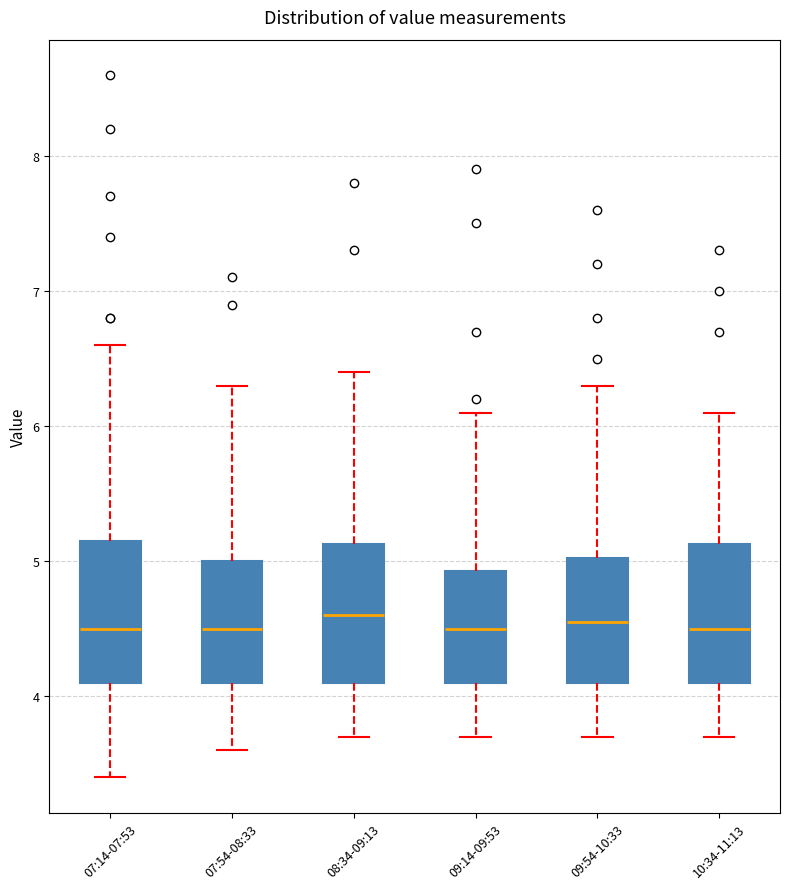

Reading left to right, read every box against the y-axis: the position of its median line, the range the box covers, and the ends of its whiskers. The values are not printed on the chart, so give them approximately, as read against the axis.

07:14-07:53: median 4.5, box 4.1 to 5.2, whiskers 3.4 to 6.6
07:54-08:33: median 4.5, box 4.1 to 5.0, whiskers 3.6 to 6.3
08:34-09:13: median 4.6, box 4.1 to 5.1, whiskers 3.7 to 6.4
09:14-09:53: median 4.5, box 4.1 to 4.9, whiskers 3.7 to 6.1
09:54-10:33: median 4.6, box 4.1 to 5.0, whiskers 3.7 to 6.3
10:34-11:13: median 4.5, box 4.1 to 5.1, whiskers 3.7 to 6.1